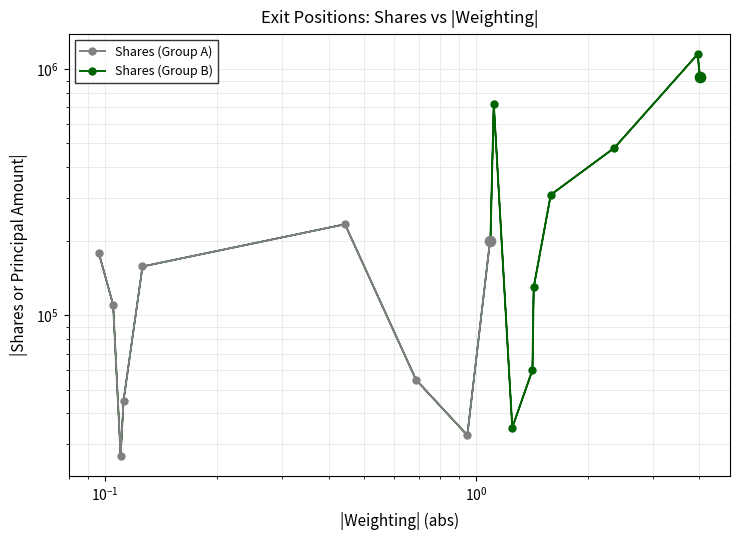

What are all the series names shown in the legend?

Shares (Group A), Shares (Group B)